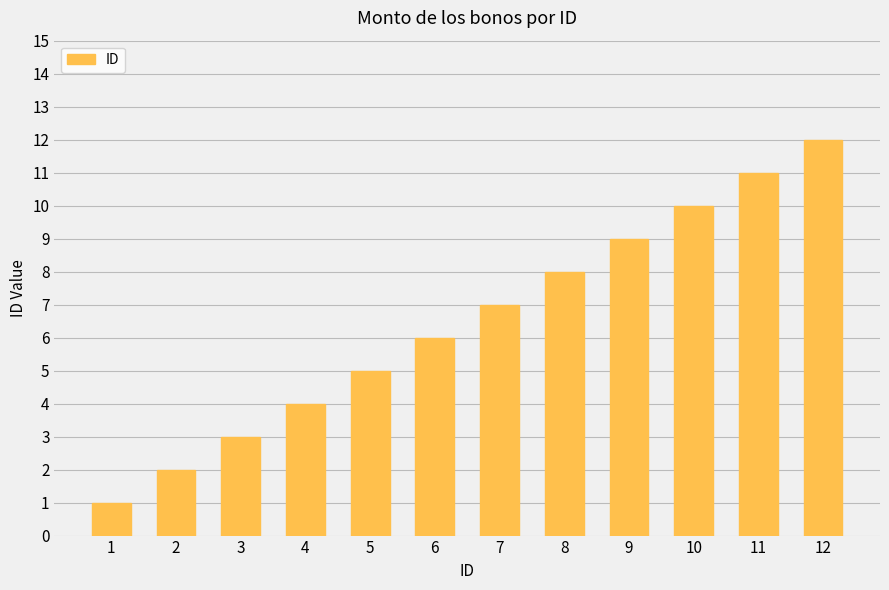

What is the change in value from 2 to 9?

+7